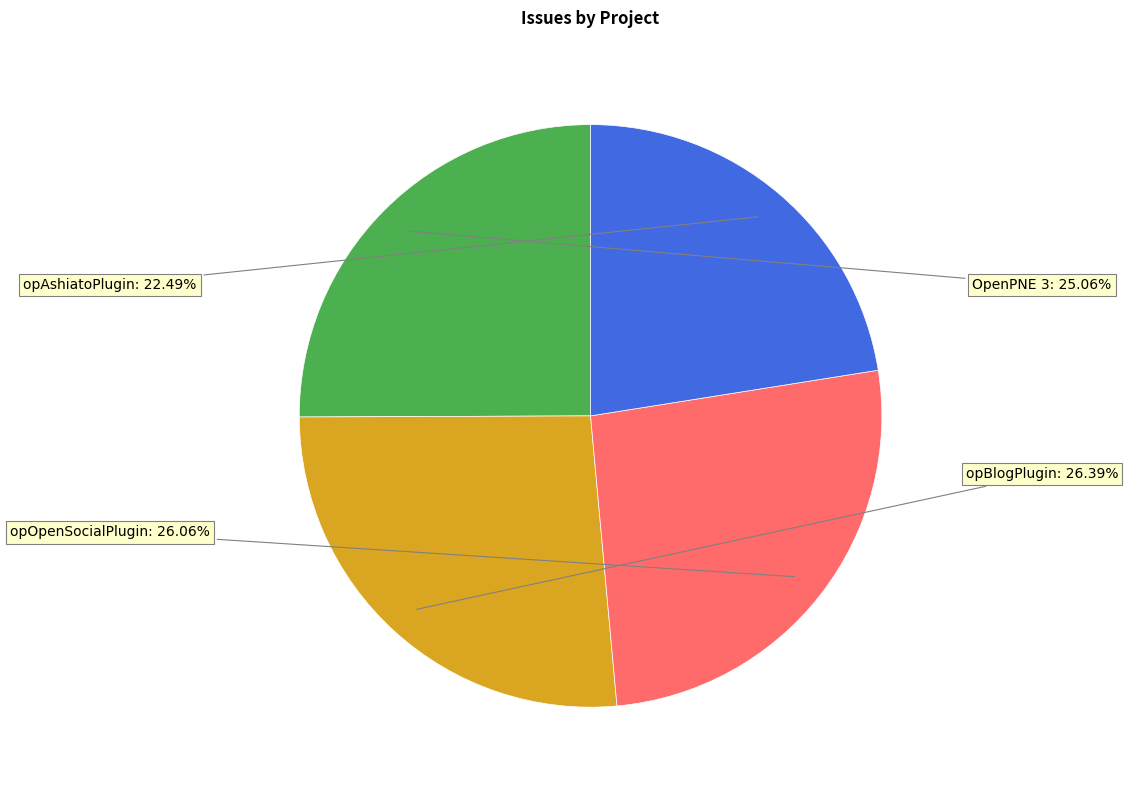

The opAshiatoPlugin slice represents 9% of the pie. True or false?

False